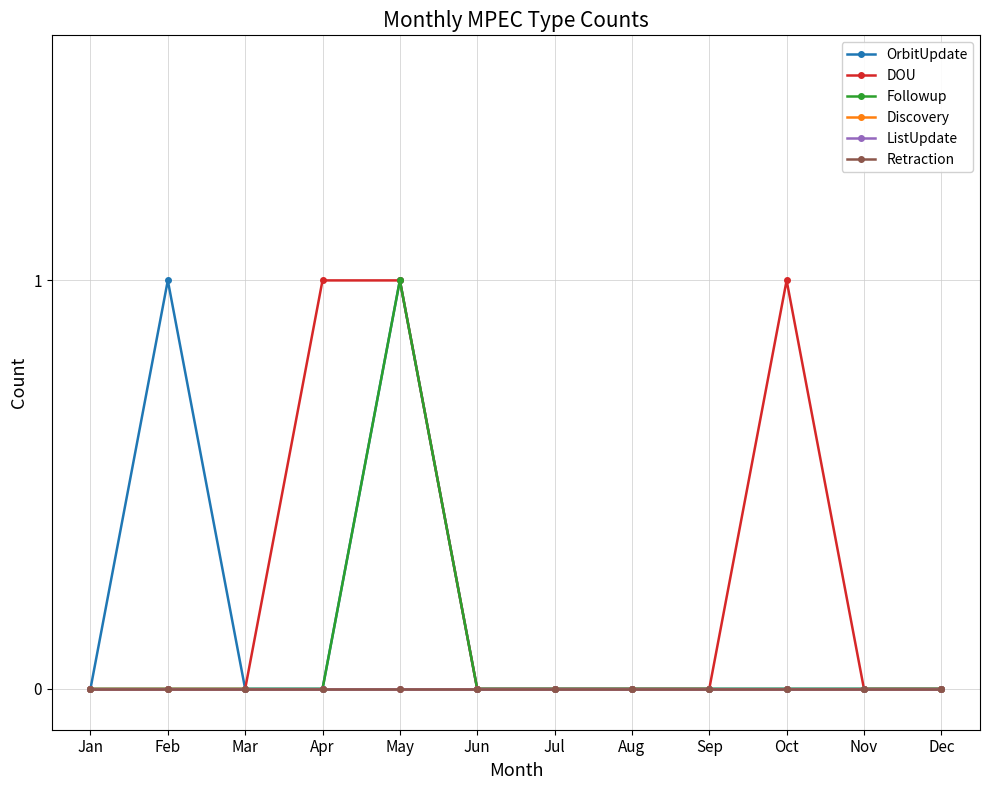

Reading right to left, what are all the values shown in this chart?

OrbitUpdate: 0	0	0	0	0	0	0	1	0	0	1	0
DOU: 0	0	1	0	0	0	0	1	1	0	0	0
Followup: 0	0	0	0	0	0	0	1	0	0	0	0
Discovery: 0	0	0	0	0	0	0	0	0	0	0	0
ListUpdate: 0	0	0	0	0	0	0	0	0	0	0	0
Retraction: 0	0	0	0	0	0	0	0	0	0	0	0